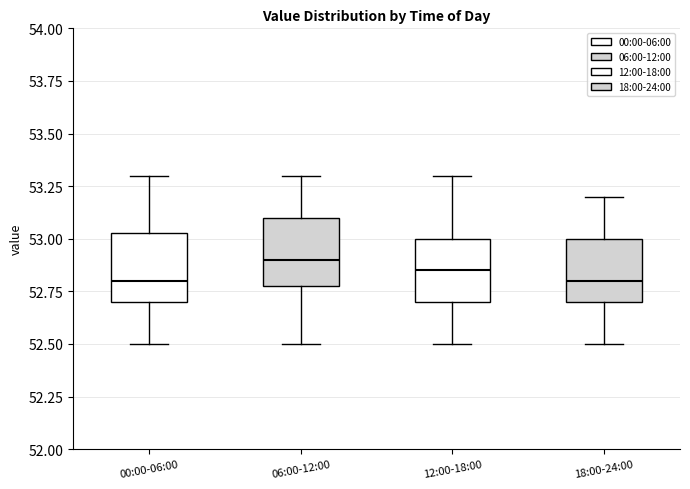

Reading left to right, read every box against the y-axis: the position of its median line, the range the box covers, and the ends of its whiskers. The values are not printed on the chart, so give them approximately, as read against the axis.

00:00-06:00: median 52.80, box 52.70 to 53.05, whiskers 52.50 to 53.30
06:00-12:00: median 52.90, box 52.80 to 53.10, whiskers 52.50 to 53.30
12:00-18:00: median 52.85, box 52.70 to 53.00, whiskers 52.50 to 53.30
18:00-24:00: median 52.80, box 52.70 to 53.00, whiskers 52.50 to 53.20